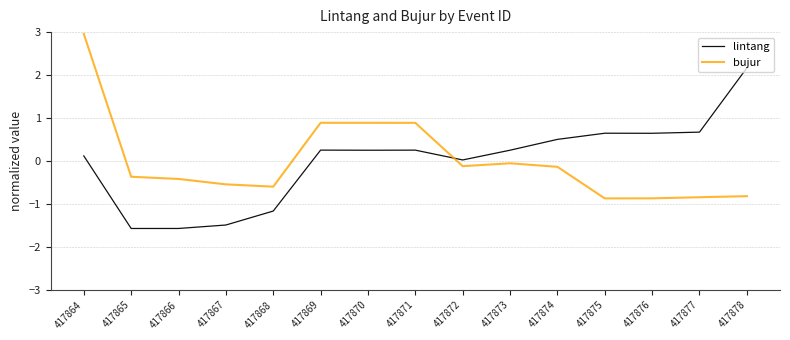

Rank the series at 417869 from highest to lowest value.

bujur, lintang